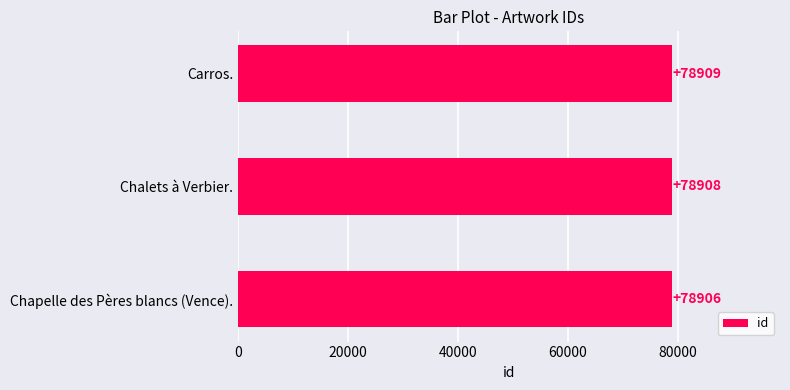

What is the sum of all values?

236723